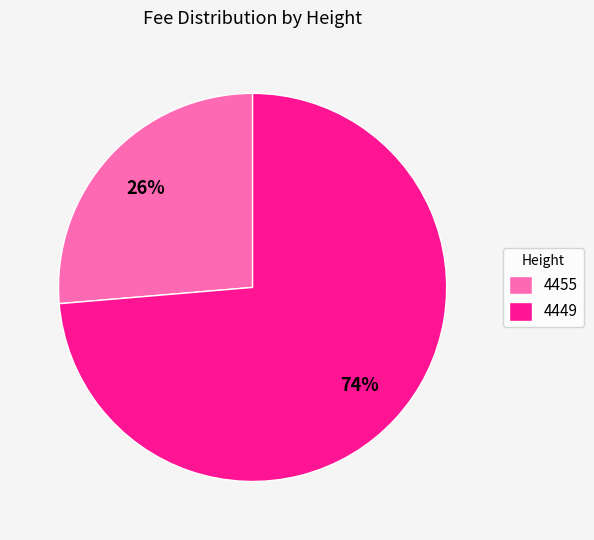

True or false: 4455 accounts for 12% of the total.

False